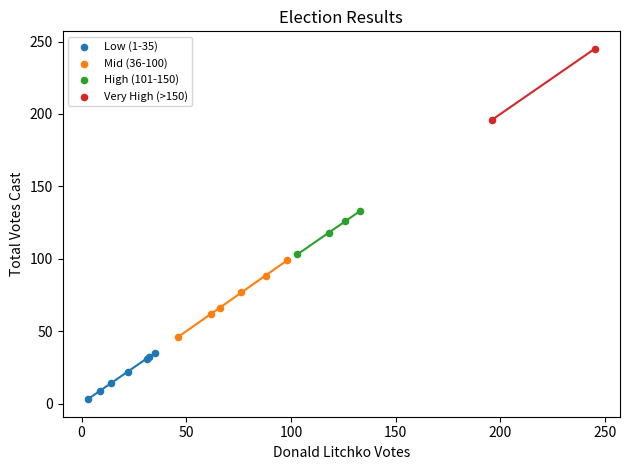

What are all the series names shown in the legend?

Low (1-35), Mid (36-100), High (101-150), Very High (>150)